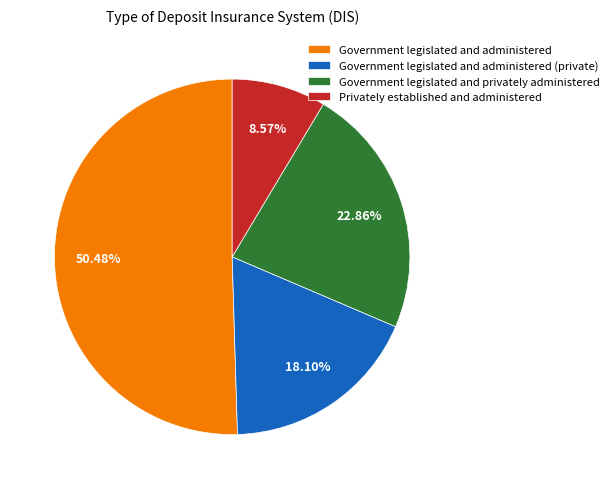

Is the sum of Government legislated and administered (private) and Government legislated and privately administered greater than half?

No